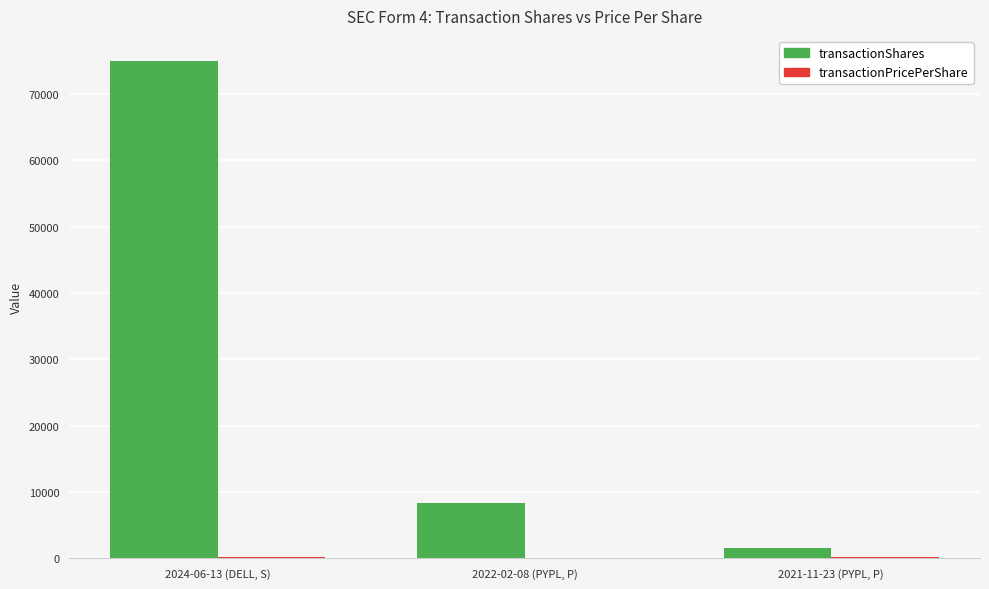

Which series changed the most between 2022-02-08 (PYPL, P) and 2021-11-23 (PYPL, P)?

transactionShares